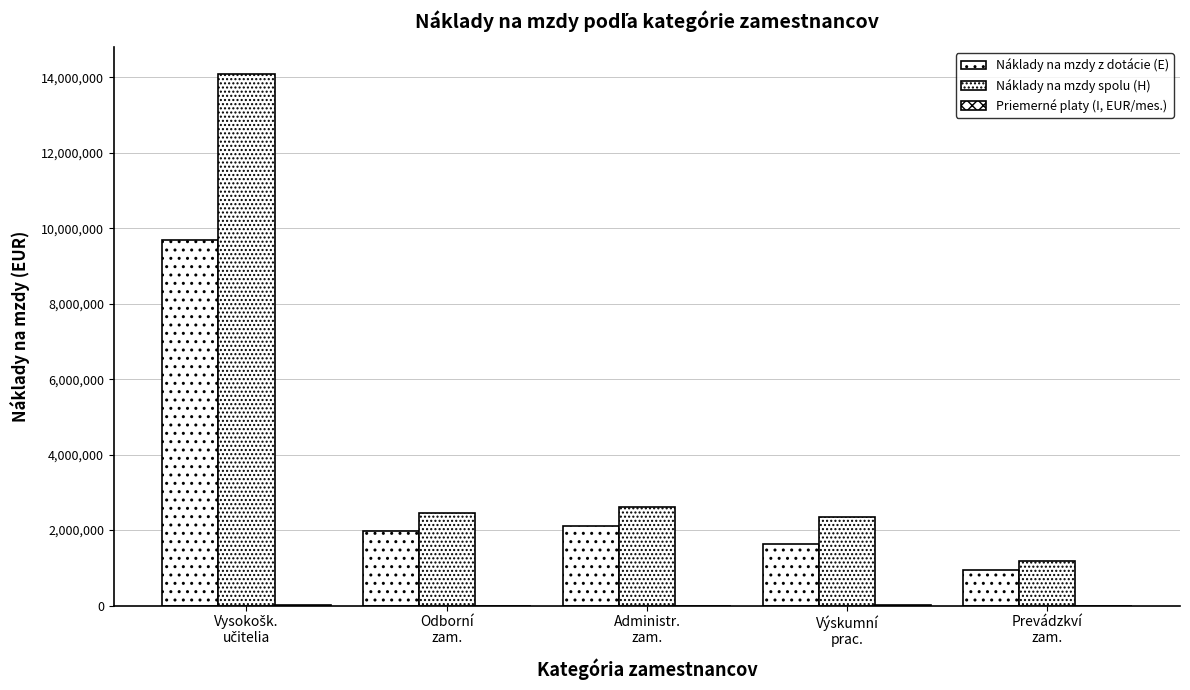

Between Vysokošk.
učitelia and Výskumní
prac., which is larger?

Vysokošk.
učitelia